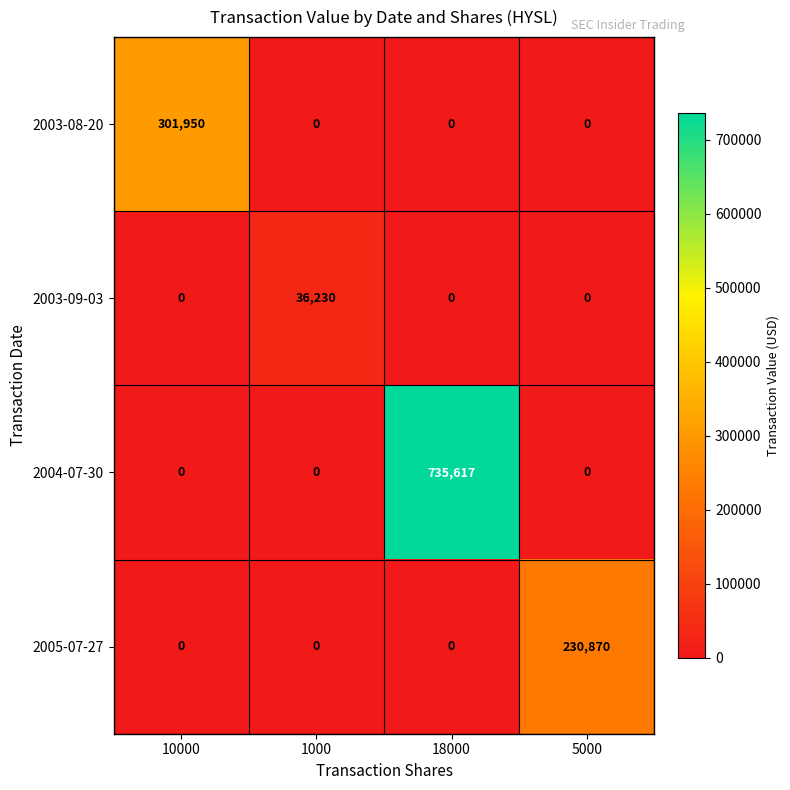

What is the difference between the maximum and minimum values in the 2003-09-03 series?

36230